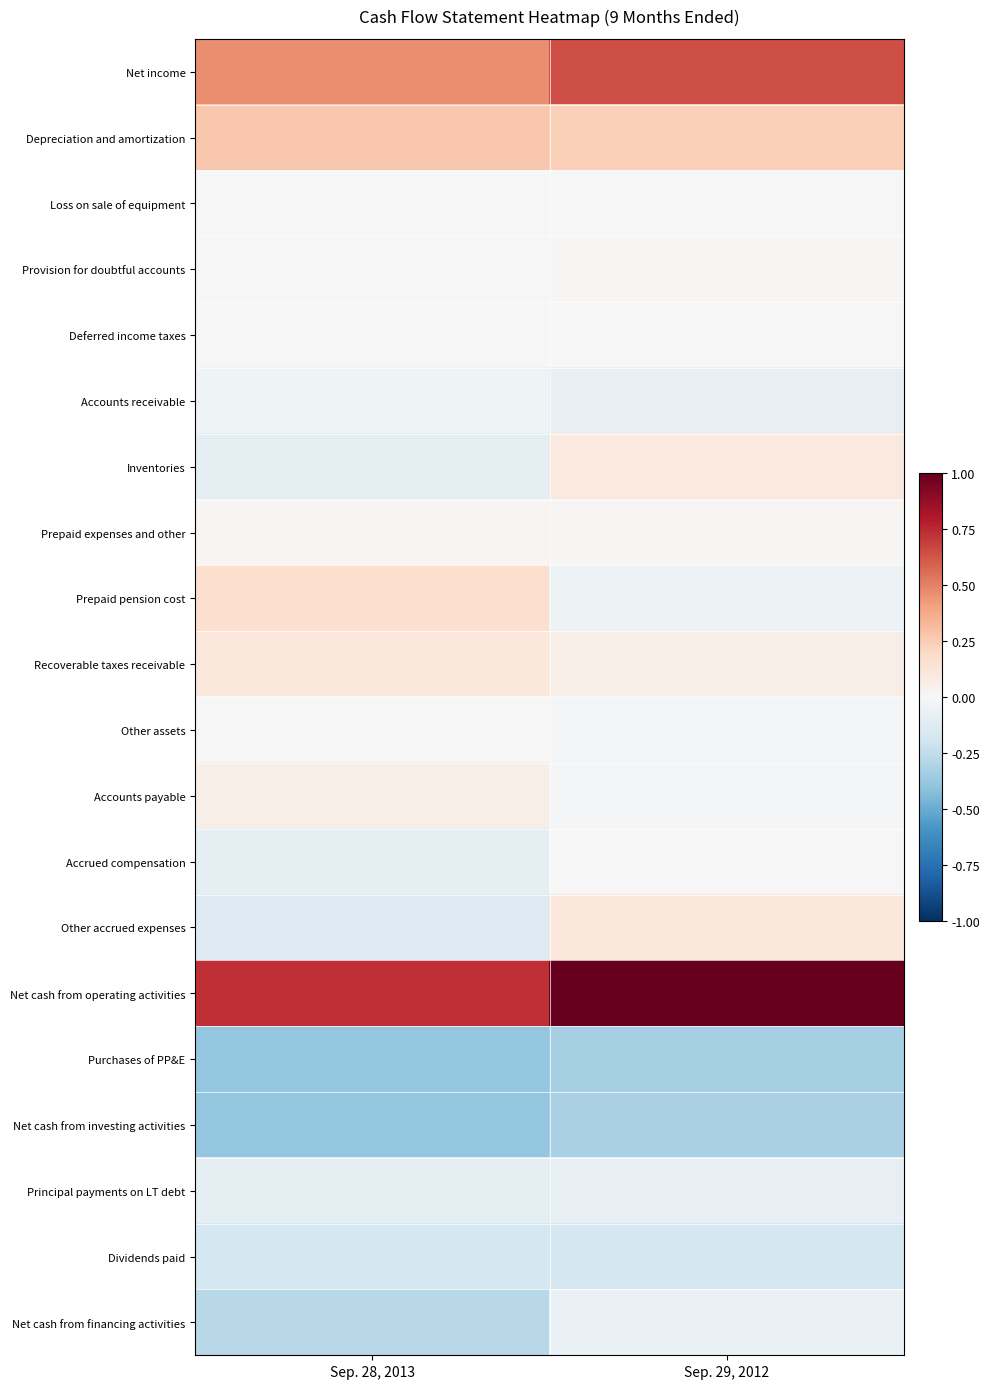

Reading left to right, extract all data points from this chart.

Net income: Sep. 28, 2013=0.5	Sep. 29, 2012=0.6
Depreciation and amortization: Sep. 28, 2013=0.3	Sep. 29, 2012=0.2
Loss on sale of equipment: Sep. 28, 2013=0.0	Sep. 29, 2012=0.0
Provision for doubtful accounts: Sep. 28, 2013=0.0	Sep. 29, 2012=0.0
Deferred income taxes: Sep. 28, 2013=-0.0	Sep. 29, 2012=0.0
Accounts receivable: Sep. 28, 2013=-0.0	Sep. 29, 2012=-0.1
Inventories: Sep. 28, 2013=-0.1	Sep. 29, 2012=0.1
Prepaid expenses and other: Sep. 28, 2013=0.0	Sep. 29, 2012=0.0
Prepaid pension cost: Sep. 28, 2013=0.2	Sep. 29, 2012=-0.1
Recoverable taxes receivable: Sep. 28, 2013=0.1	Sep. 29, 2012=0.1
Other assets: Sep. 28, 2013=-0.0	Sep. 29, 2012=-0.0
Accounts payable: Sep. 28, 2013=0.1	Sep. 29, 2012=-0.0
Accrued compensation: Sep. 28, 2013=-0.1	Sep. 29, 2012=0.0
Other accrued expenses: Sep. 28, 2013=-0.1	Sep. 29, 2012=0.1
Net cash from operating activities: Sep. 28, 2013=0.7	Sep. 29, 2012=1.0
Purchases of PP&E: Sep. 28, 2013=-0.4	Sep. 29, 2012=-0.3
Net cash from investing activities: Sep. 28, 2013=-0.4	Sep. 29, 2012=-0.3
Principal payments on LT debt: Sep. 28, 2013=-0.1	Sep. 29, 2012=-0.1
Dividends paid: Sep. 28, 2013=-0.2	Sep. 29, 2012=-0.2
Net cash from financing activities: Sep. 28, 2013=-0.3	Sep. 29, 2012=-0.1